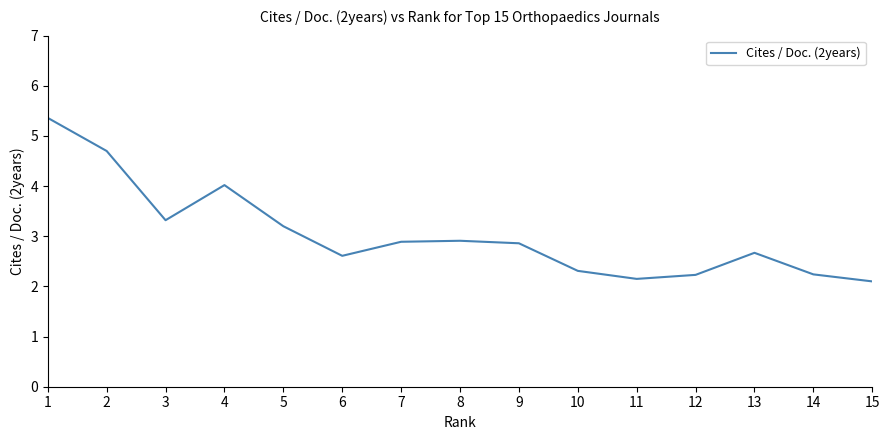

True or false: there are more than 0 points higher than both neighbors.

True